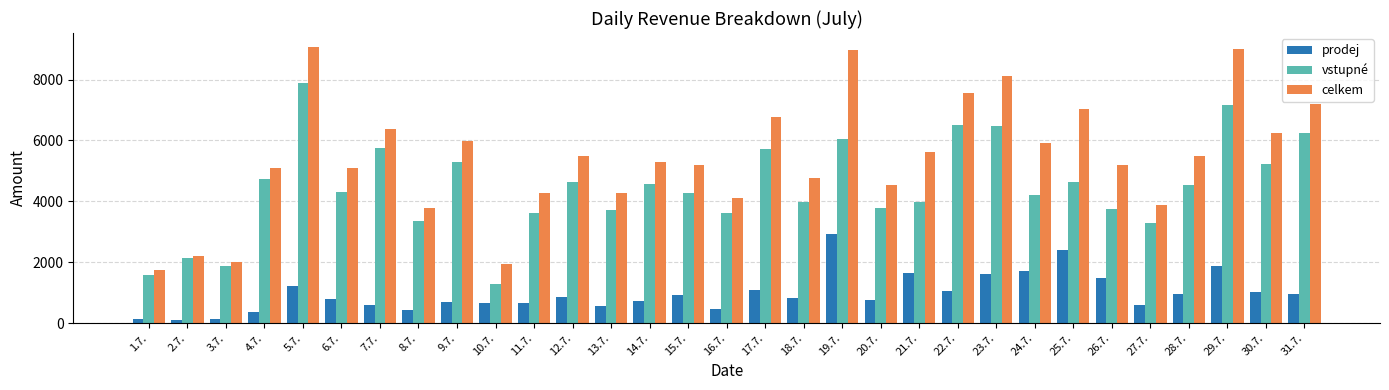

Which series has the largest range (max minus min)?

celkem